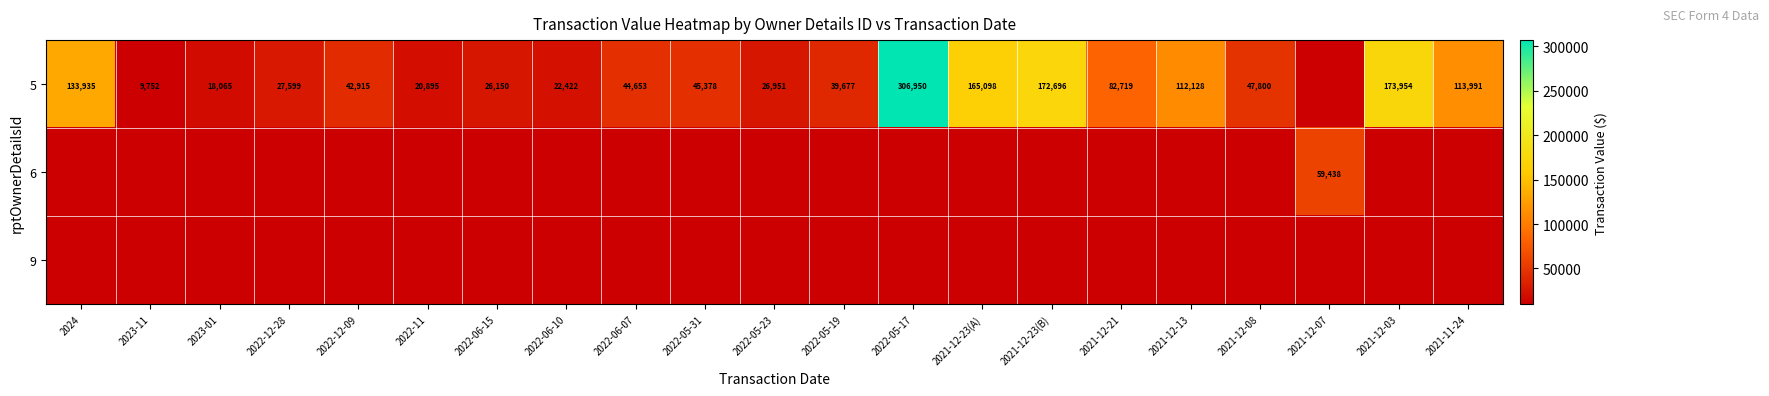

How many data points does each series have?

21